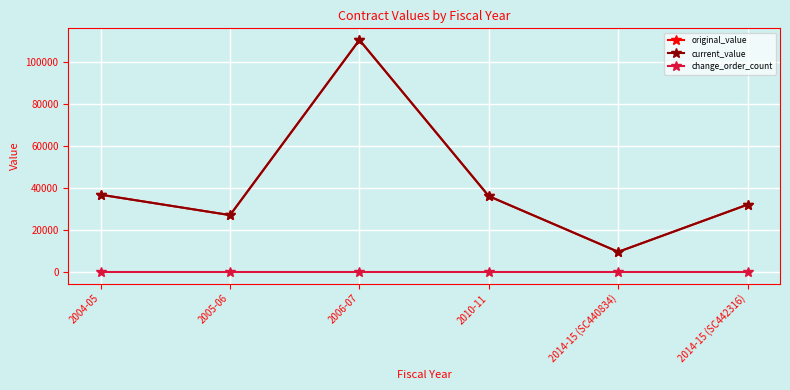

Which has a higher value, 2005-06 or 2006-07?

2006-07